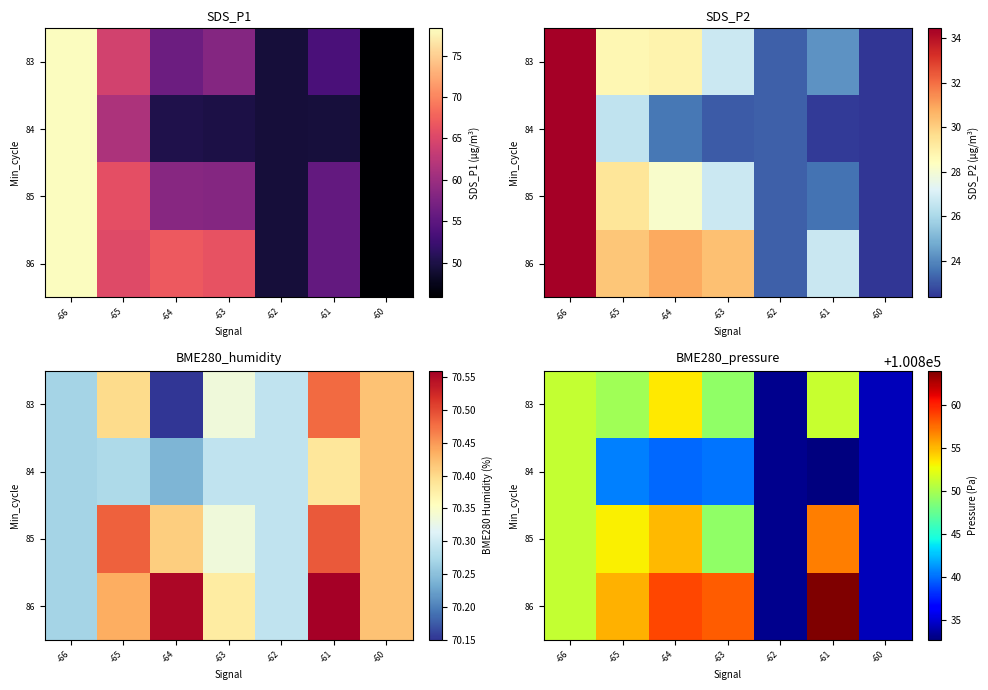

Which category has the highest value in the 84 series?

-66